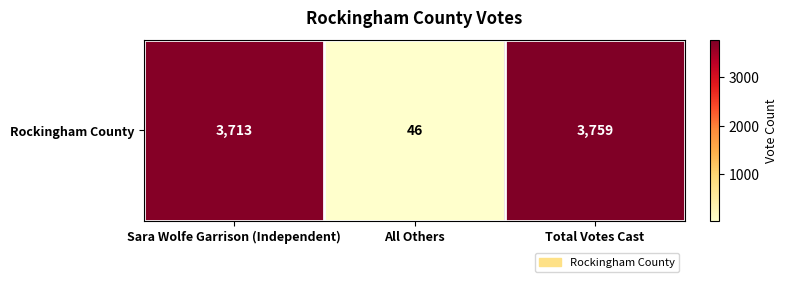

What is the average value?

2506